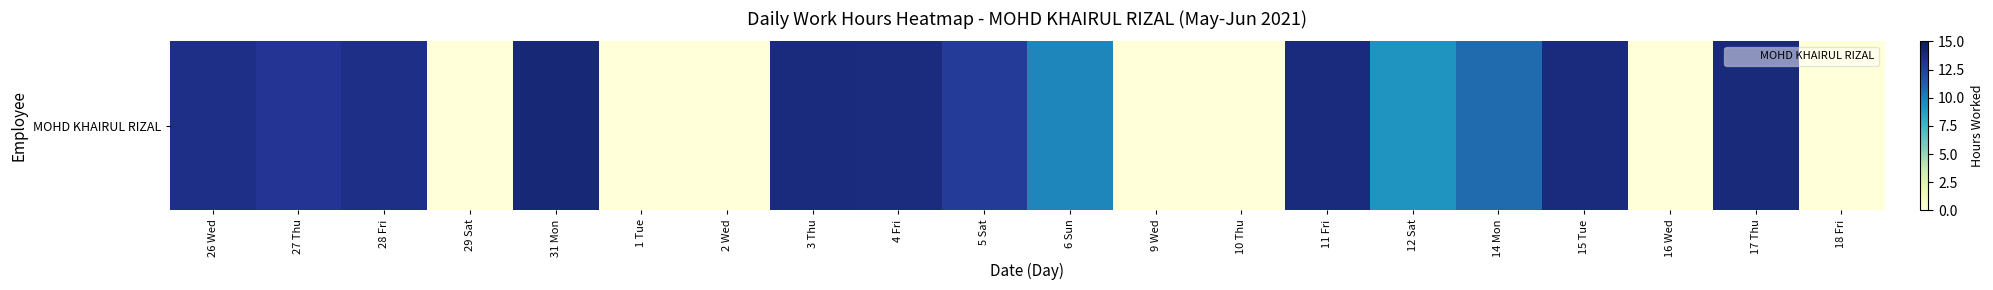

What is the difference between the second highest and second lowest values?

13.8